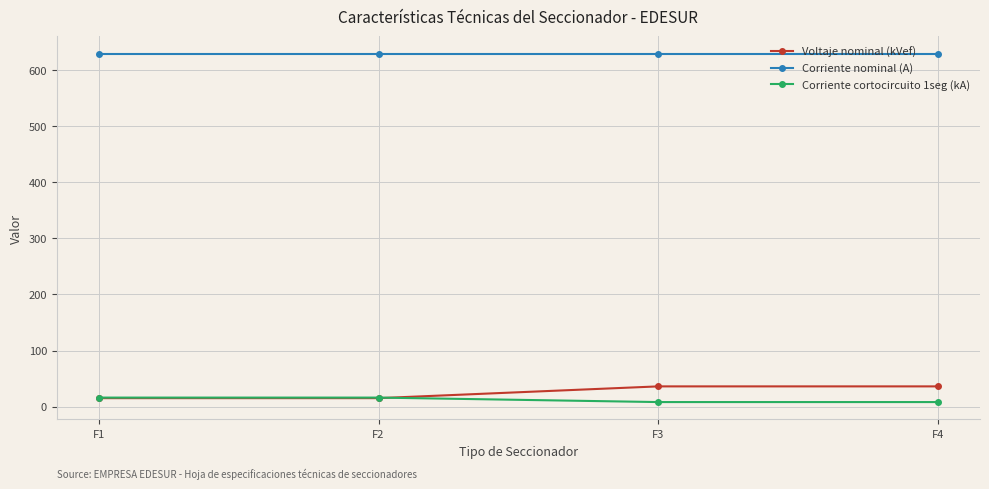

True or false: Voltaje nominal (kVef) and Corriente nominal (A) cross at least once.

False